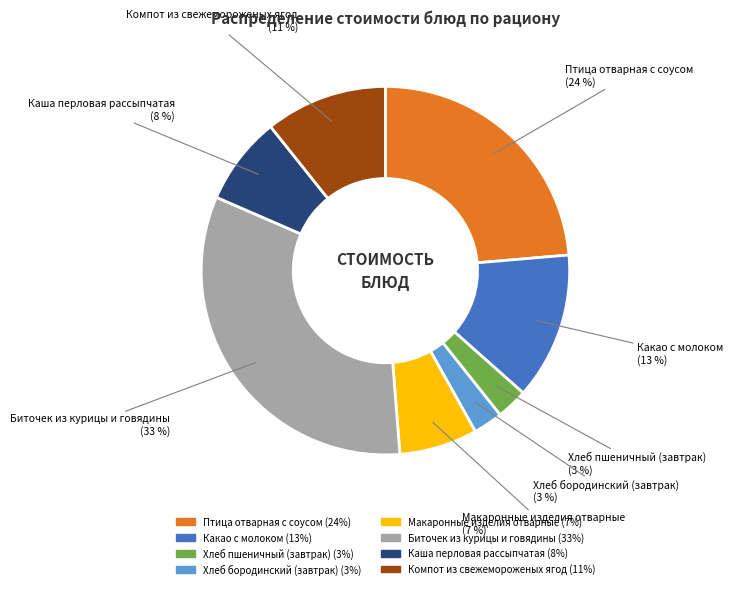

Which slice is the largest?

Биточек из курицы и говядины